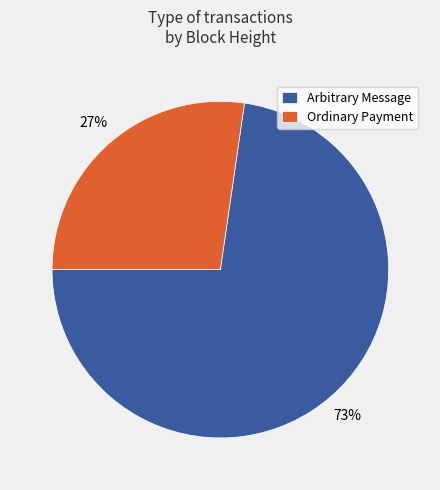

Count the number of slices in the pie.

2